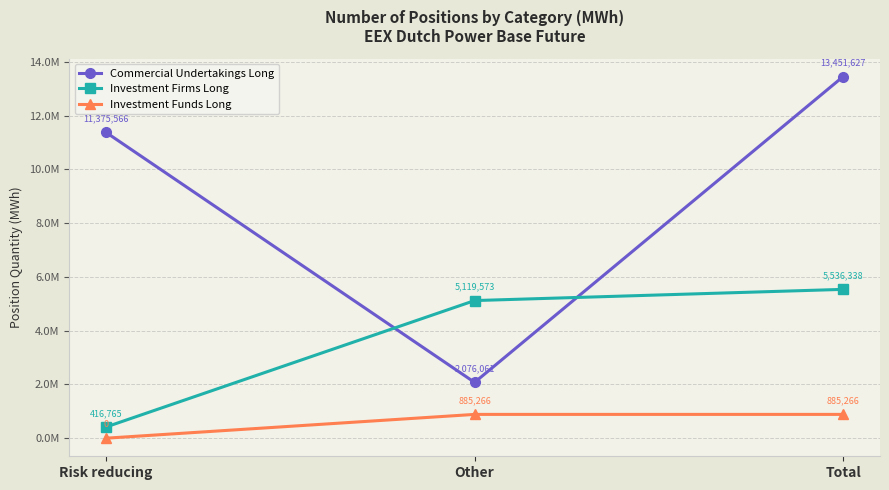

What are all the series names shown in the legend?

Commercial Undertakings Long, Investment Firms Long, Investment Funds Long